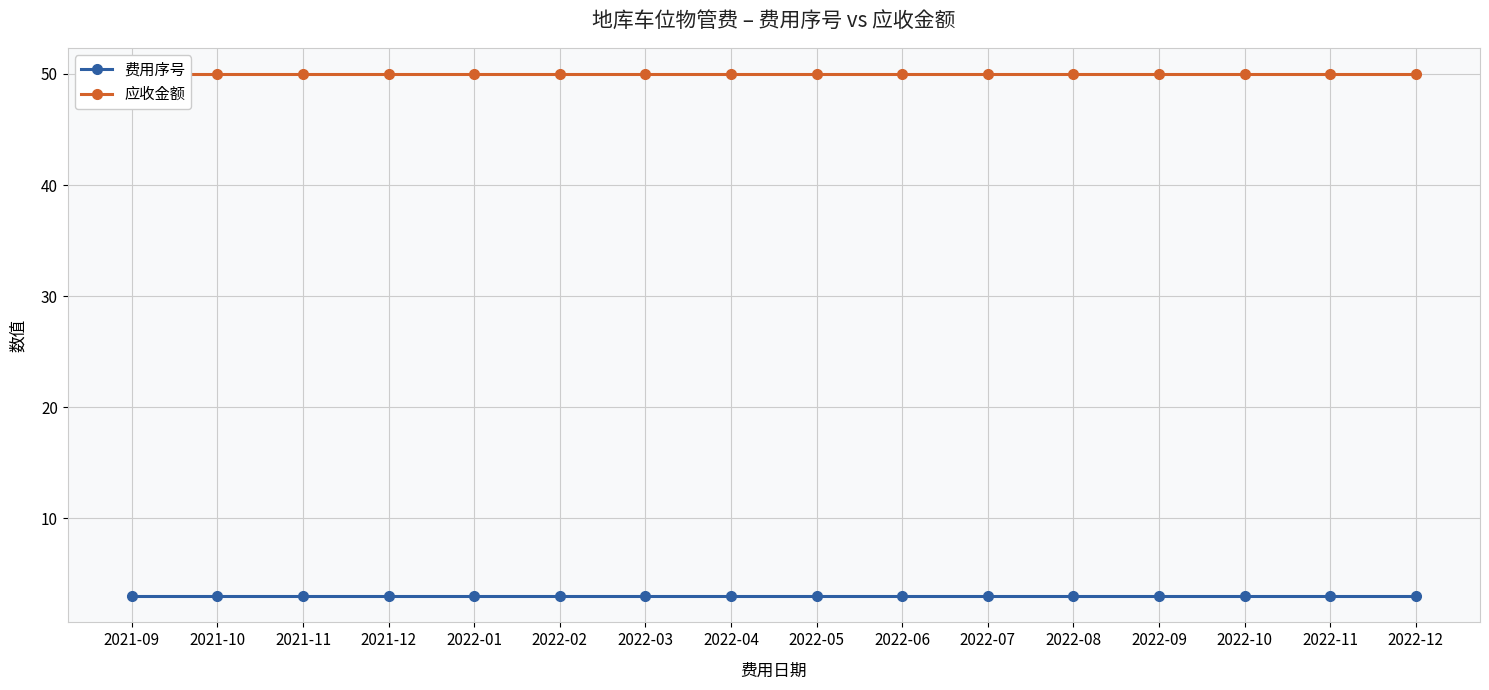

List the series in order of their overall mean, lowest first.

费用序号, 应收金额